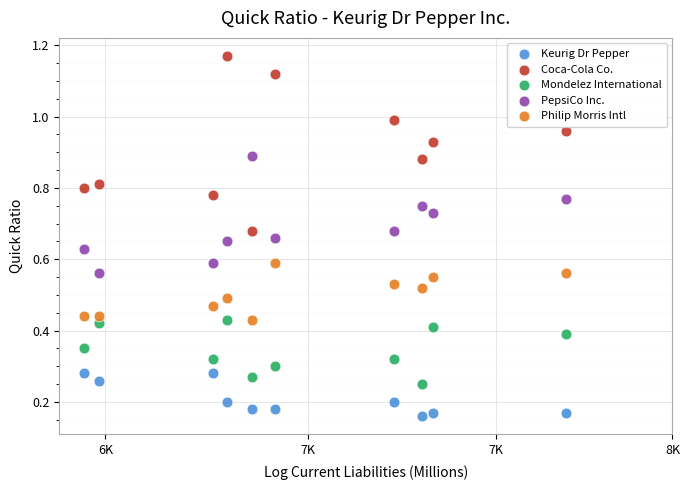

Which series contains the lowest Y value?

Keurig Dr Pepper